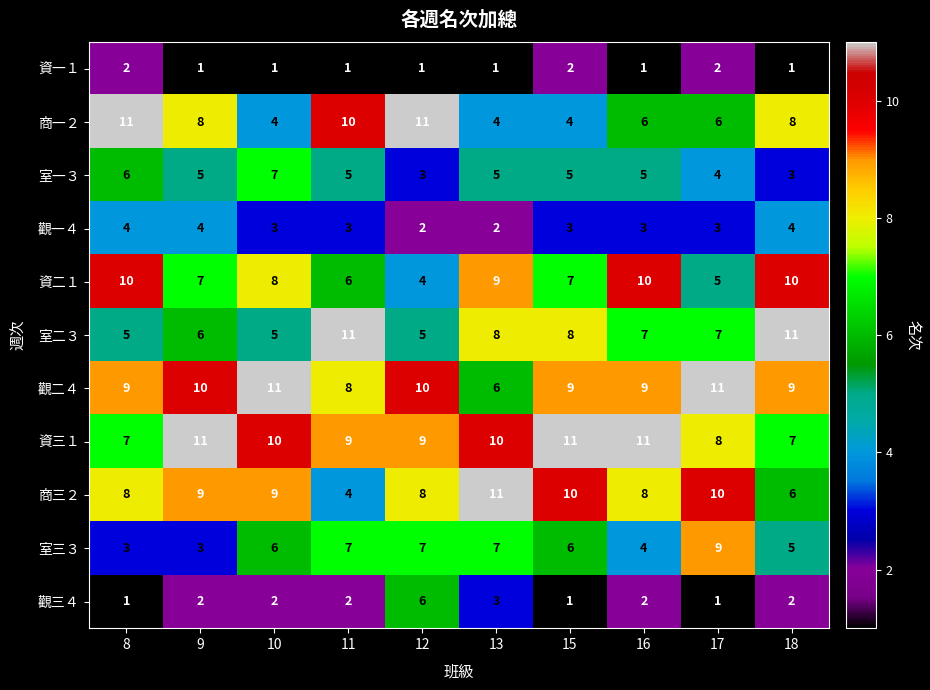

At how many categories does at least one series exceed 9?

10